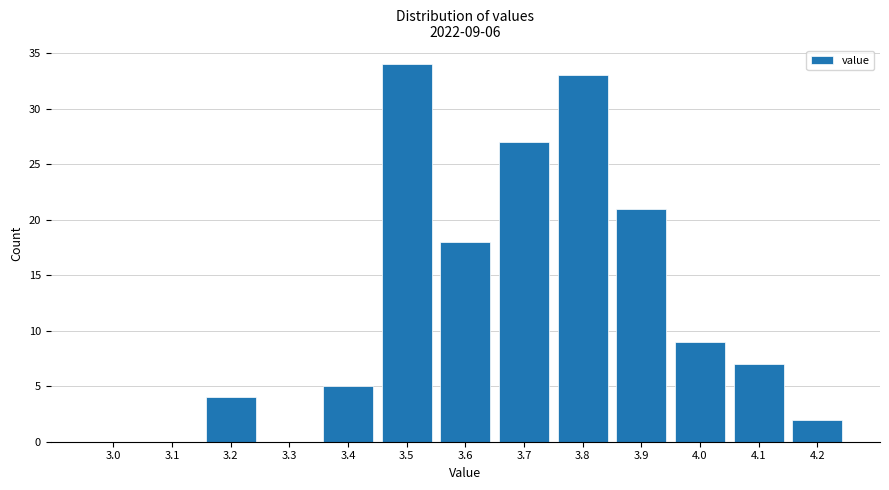

Reading left to right, list all the values displayed in this chart.

3.0=0	3.1=0	3.2=4	3.3=0	3.4=5	3.5=34	3.6=18	3.7=27	3.8=33	3.9=21	4.0=9	4.1=7	4.2=2